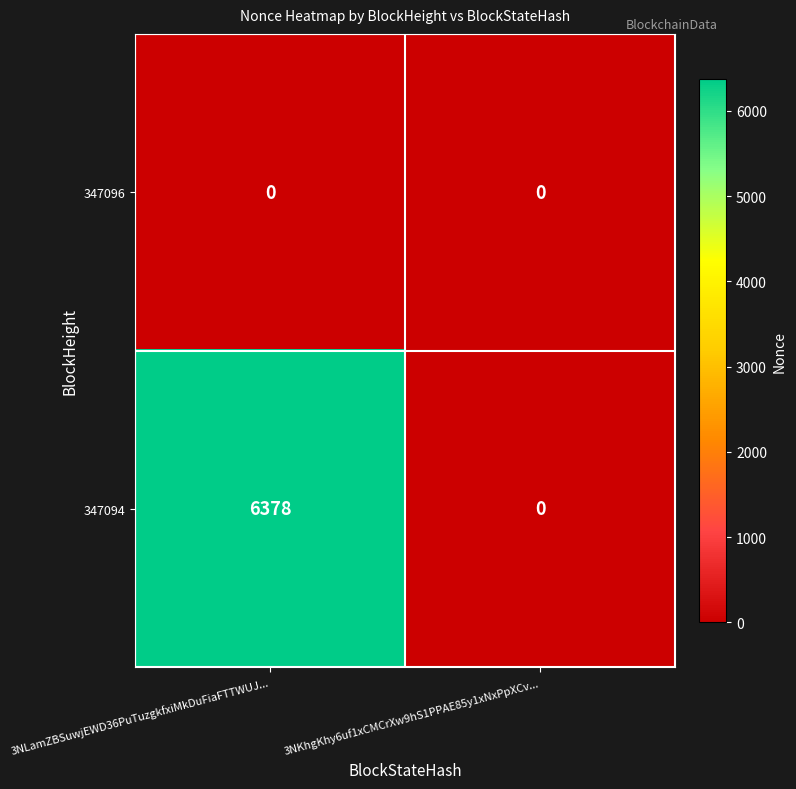

The 347094 series shows 6378 at 3NLamZBSuwjEWD36PuTuzgkfxiMkDuFiaFTTWUJ.... True or false?

True